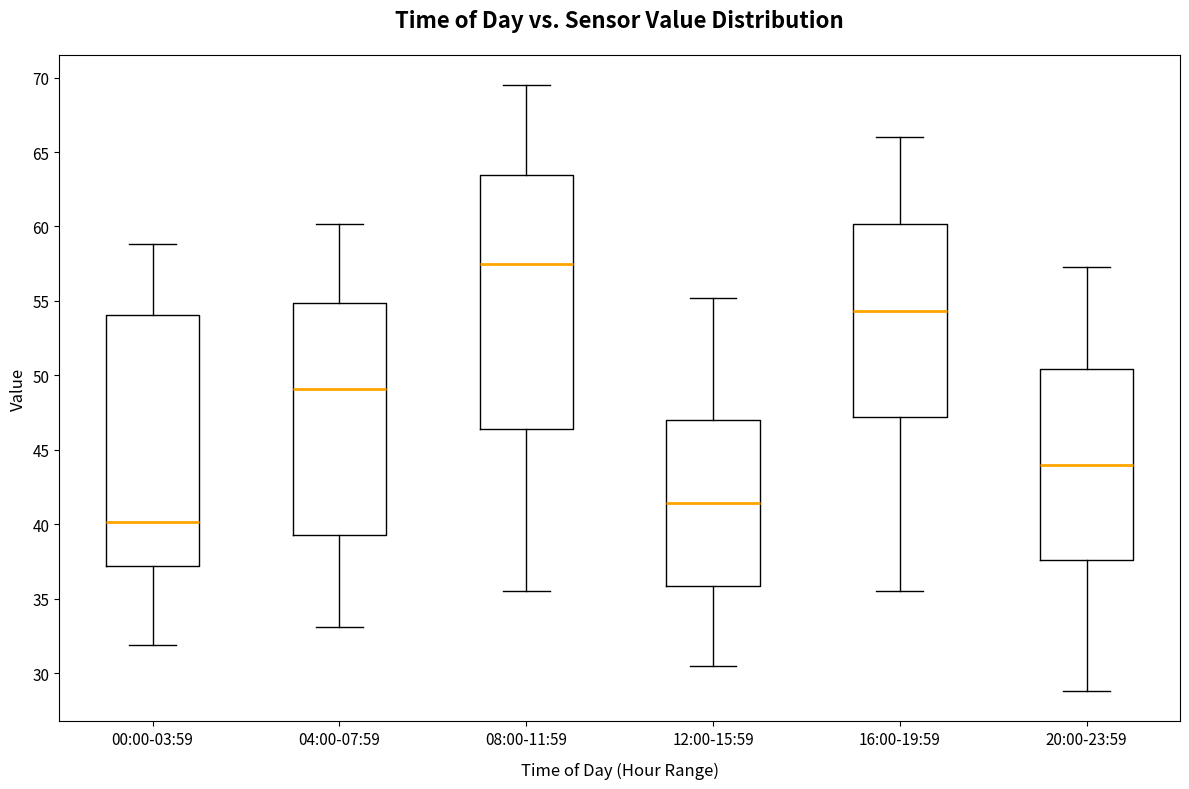

Which box's median line is the highest?

08:00-11:59